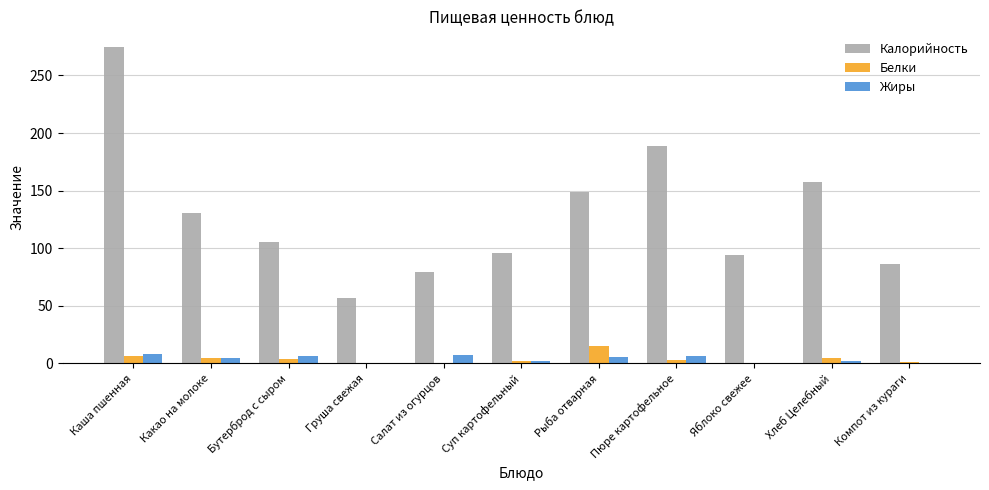

What is the sum of the Калорийность values at Бутерброд с сыром and Яблоко свежее?

199.4